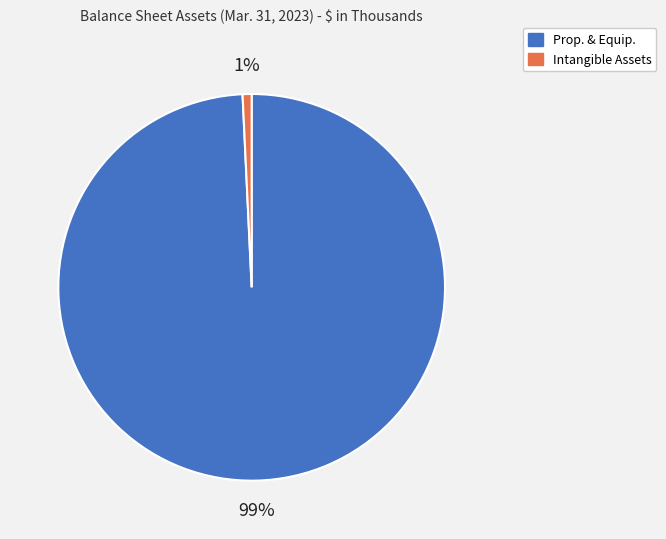

Does any single category account for the majority?

Yes